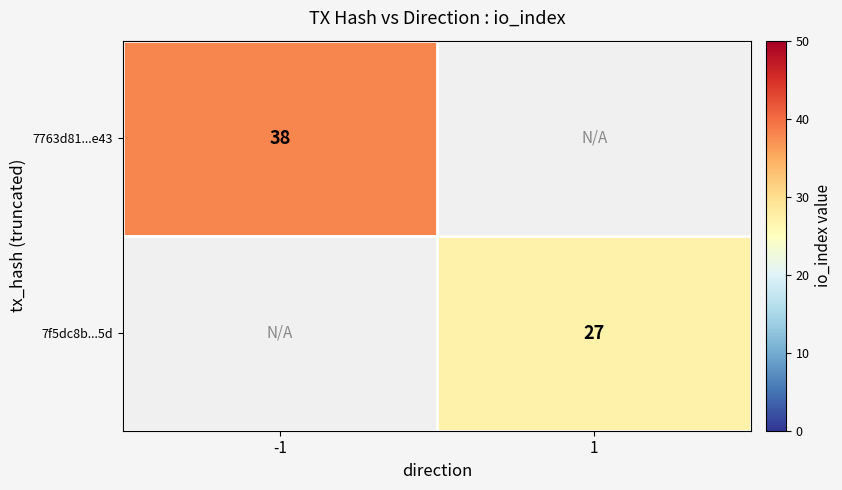

True or false: 7f5dc8b...5d has a value of 27 at 1.

True